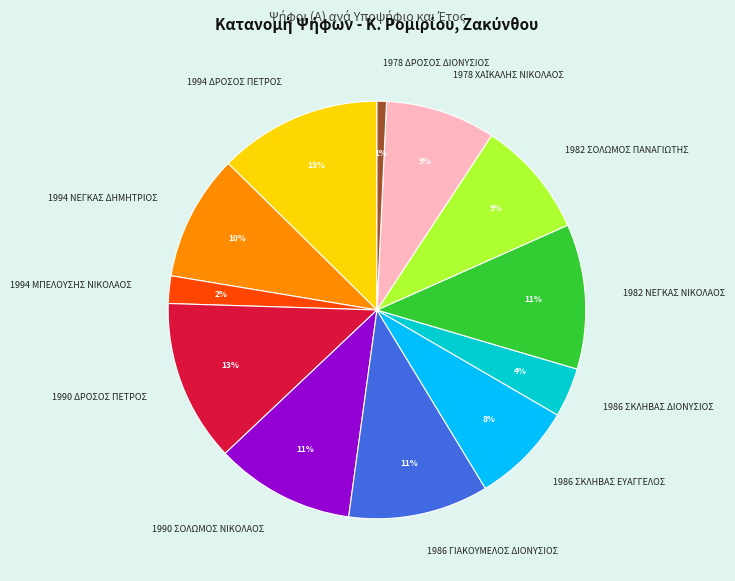

Is 1994 ΜΠΕΛΟΥΣΗΣ ΝΙΚΟΛΑΟΣ the majority of the pie?

No